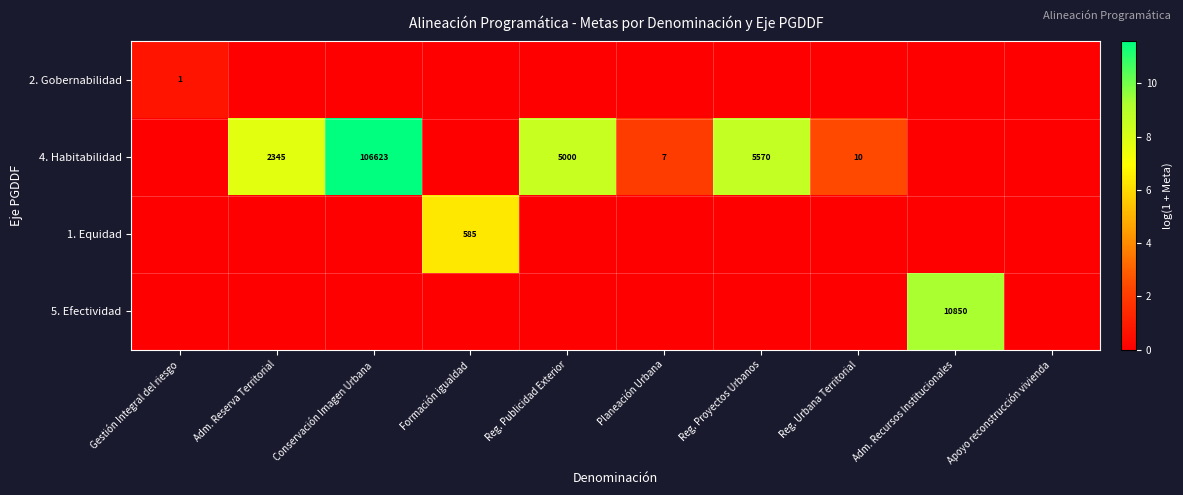

True or false: 4. Habitabilidad has a value of 10 at Planeación Urbana.

False